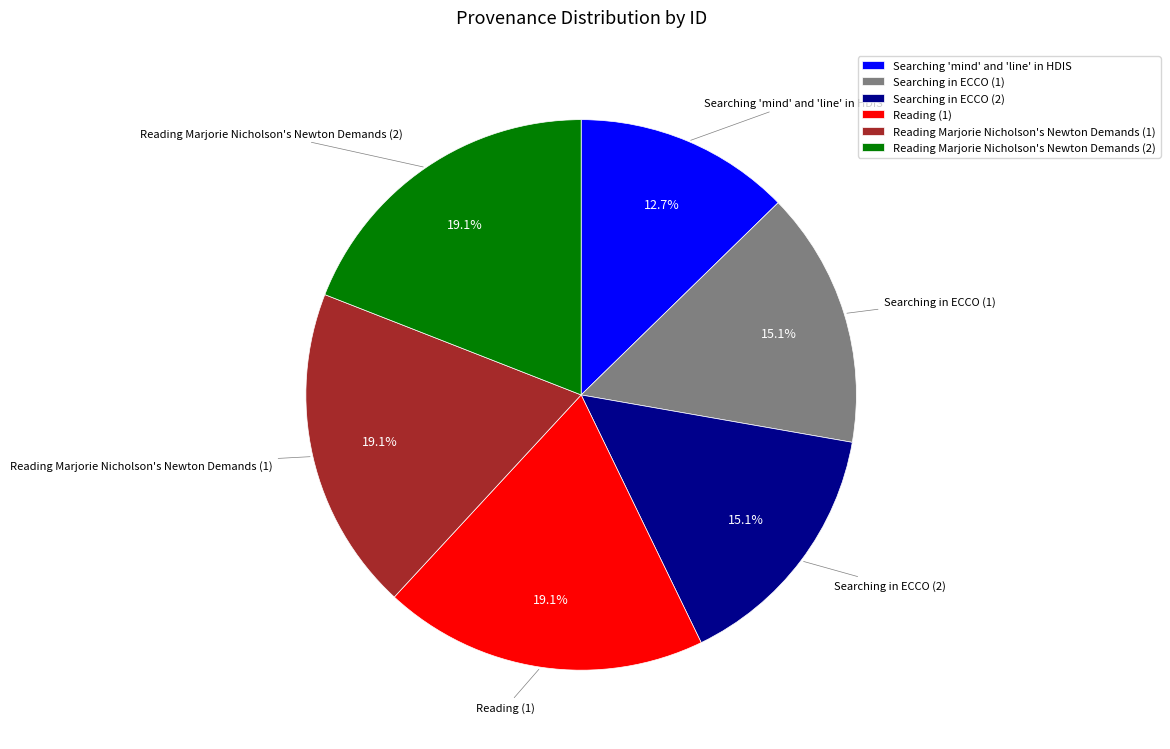

Which category has the smallest portion of the pie?

Searching 'mind' and 'line' in HDIS